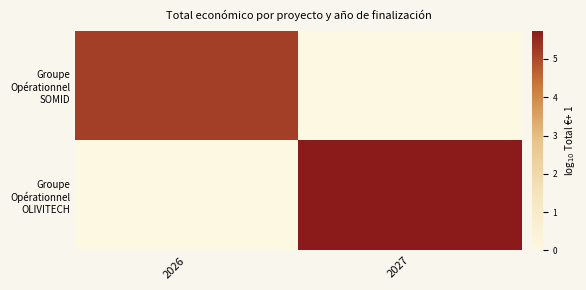

Which series changed the most between 2026 and 2027?

Groupe Opérationnel OLIVITECH